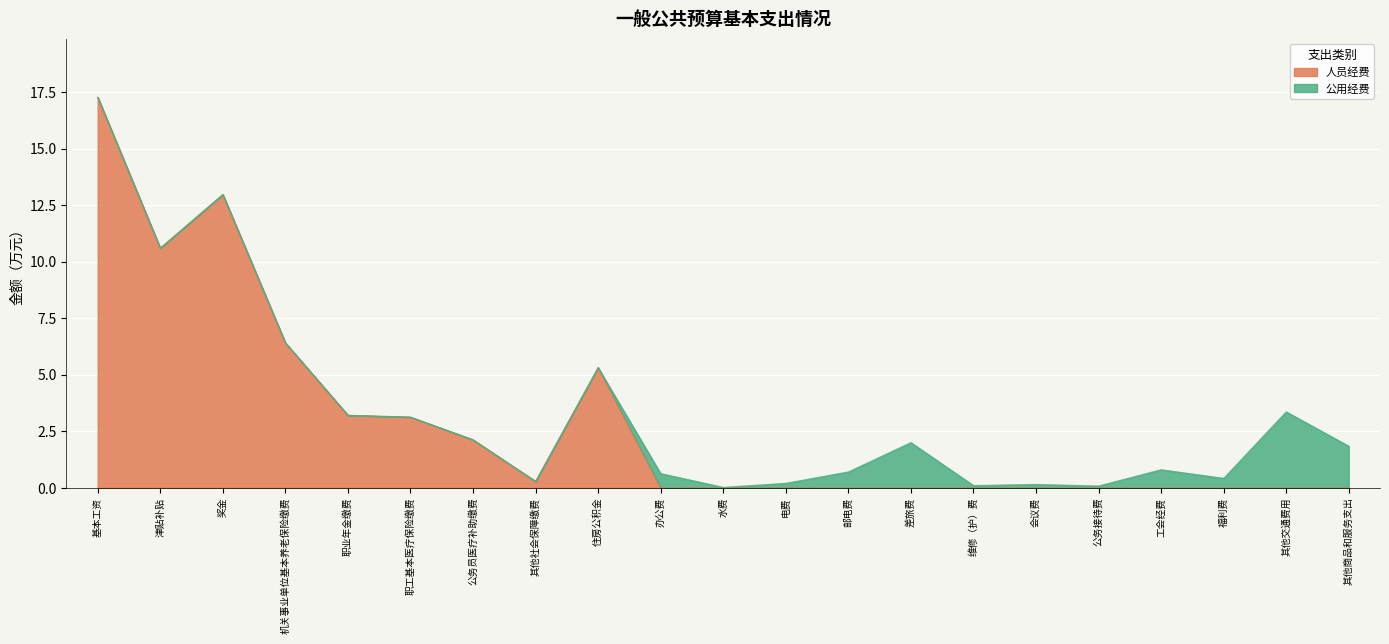

Reading left to right, what are all the values shown in this chart?

基本工资=17.3	津贴补贴=10.6	奖金=13.0	机关事业单位基本养老保险缴费=6.4	职业年金缴费=3.2	职工基本医疗保险缴费=3.1	公务员医疗补助缴费=2.1	其他社会保障缴费=0.3	住房公积金=5.3	办公费=0.0	水费=0.0	电费=0.0	邮电费=0.0	差旅费=0.0	维修（护）费=0.0	会议费=0.0	公务接待费=0.0	工会经费=0.0	福利费=0.0	其他交通费用=0.0	其他商品和服务支出=0.0